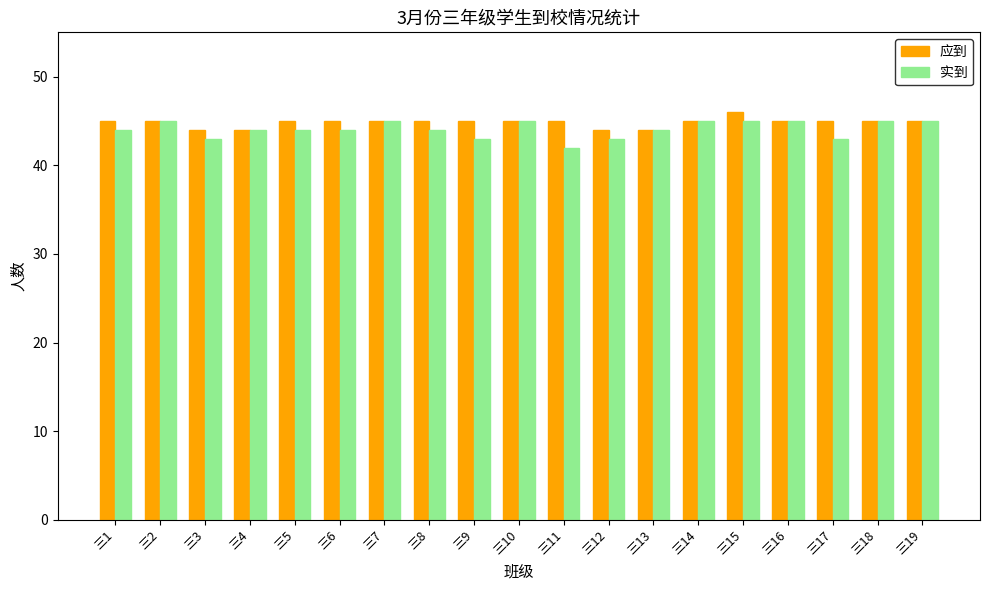

What is the average value of the 实到 series?

44